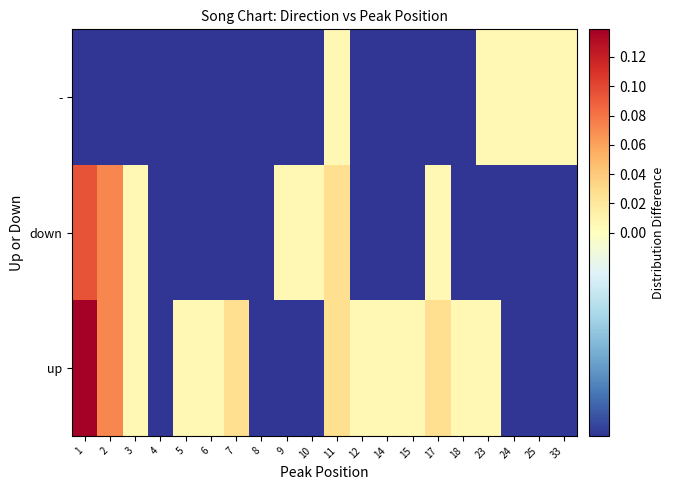

Count the number of categories in the chart.

20